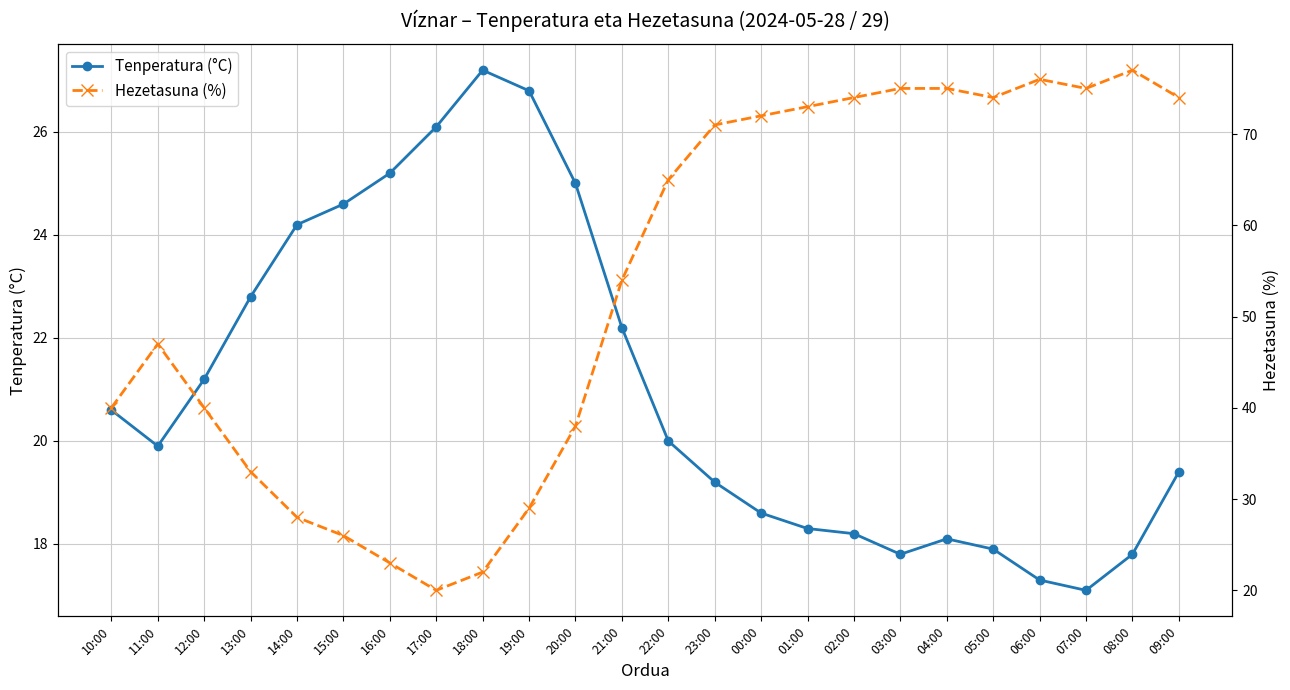

Rank the series at 17:00 from lowest to highest value.

Hezetasuna (%), Tenperatura (°C)